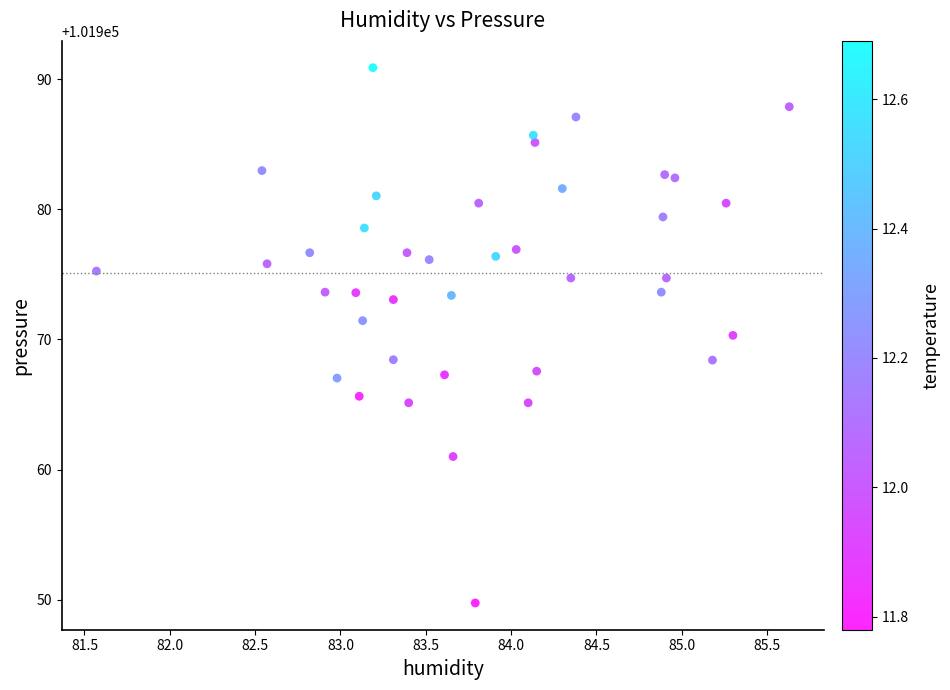

What is the range of Y values (max minus min)?

41.1